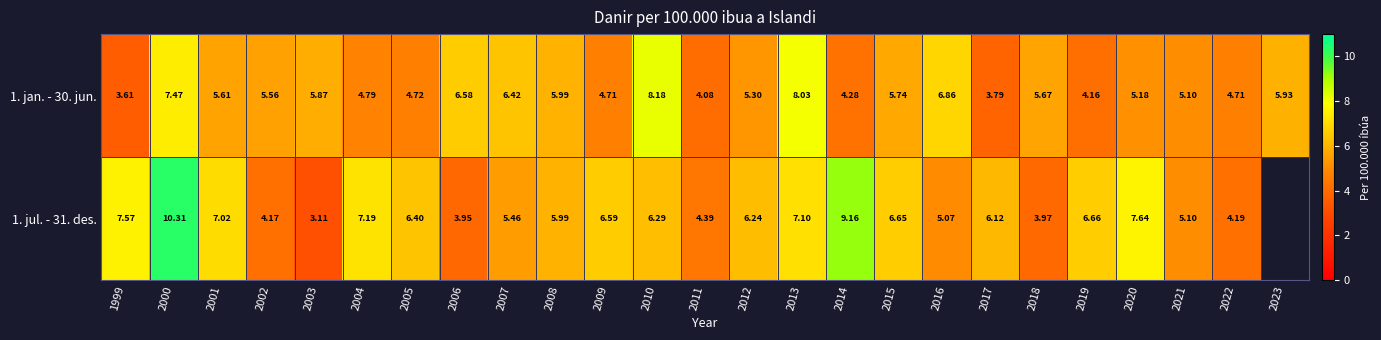

What is the spread (max minus min) of values at 2019?

2.5